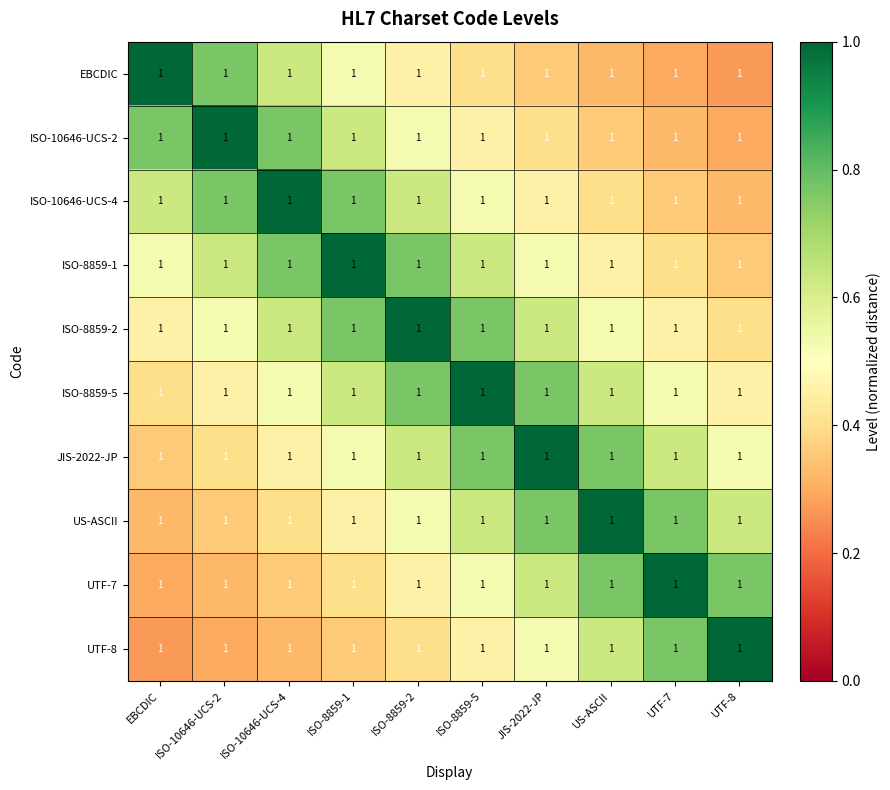

What is the spread (max minus min) of values at JIS-2022-JP?

0.6